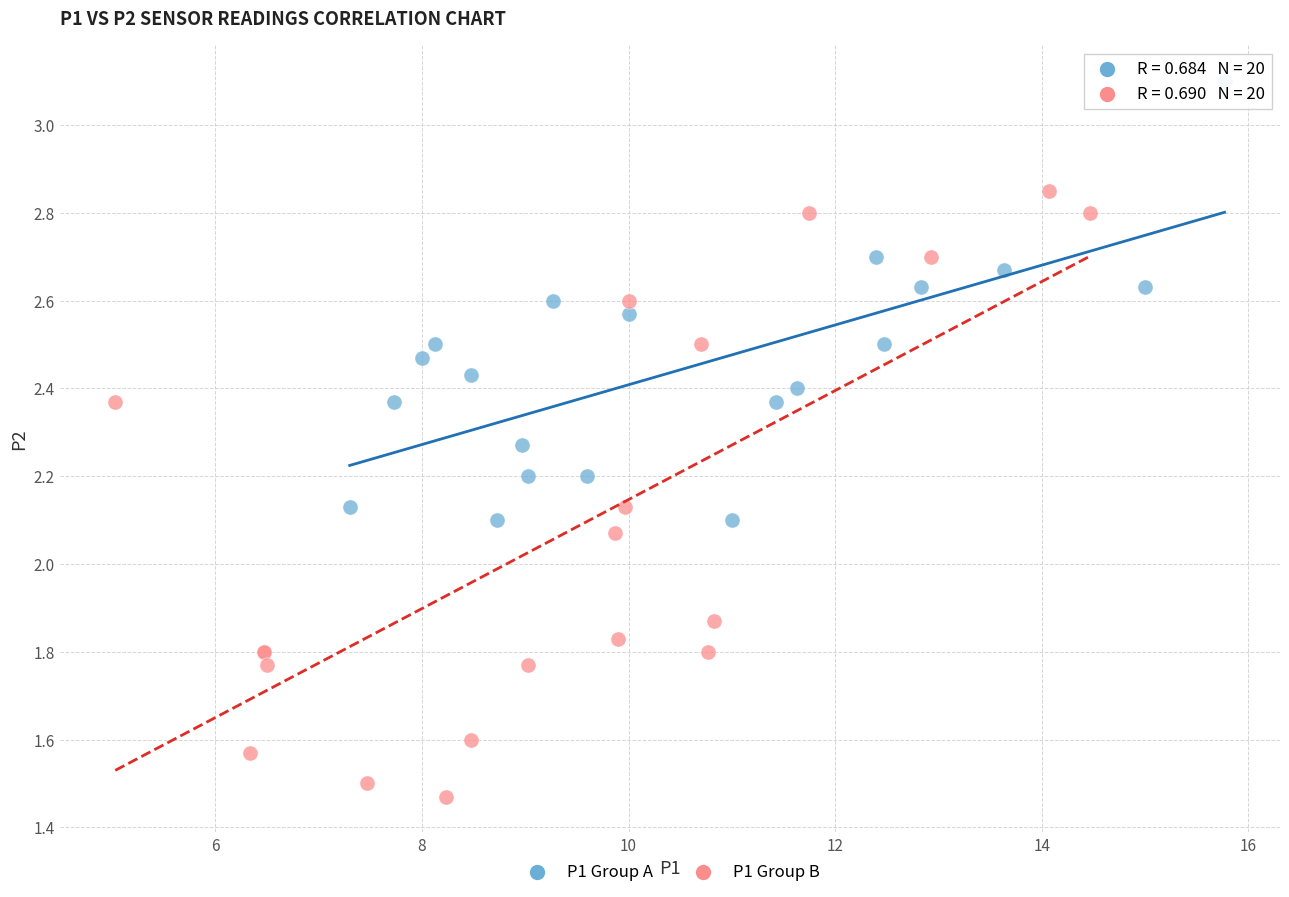

Which series has the largest Y range (max minus min)?

P1 Group B